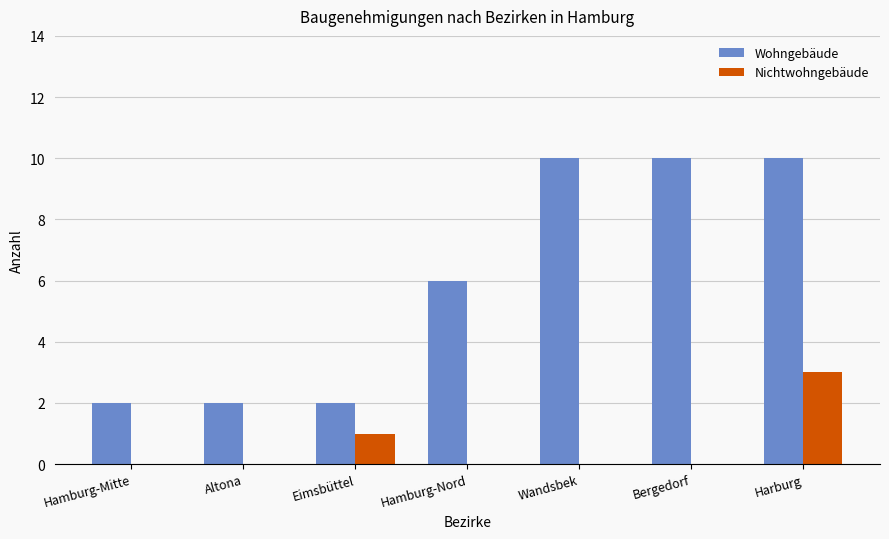

What is the approximate value of Wohngebäude at Harburg?

10